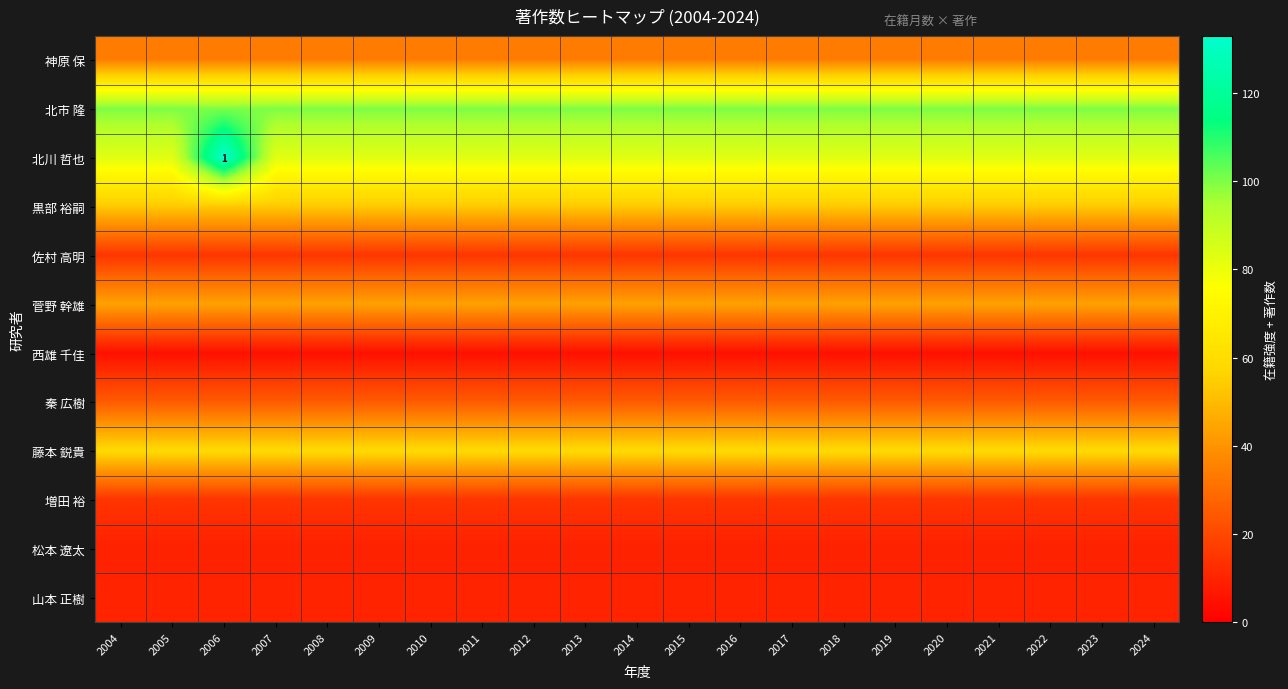

What is the smallest value displayed?

4.9